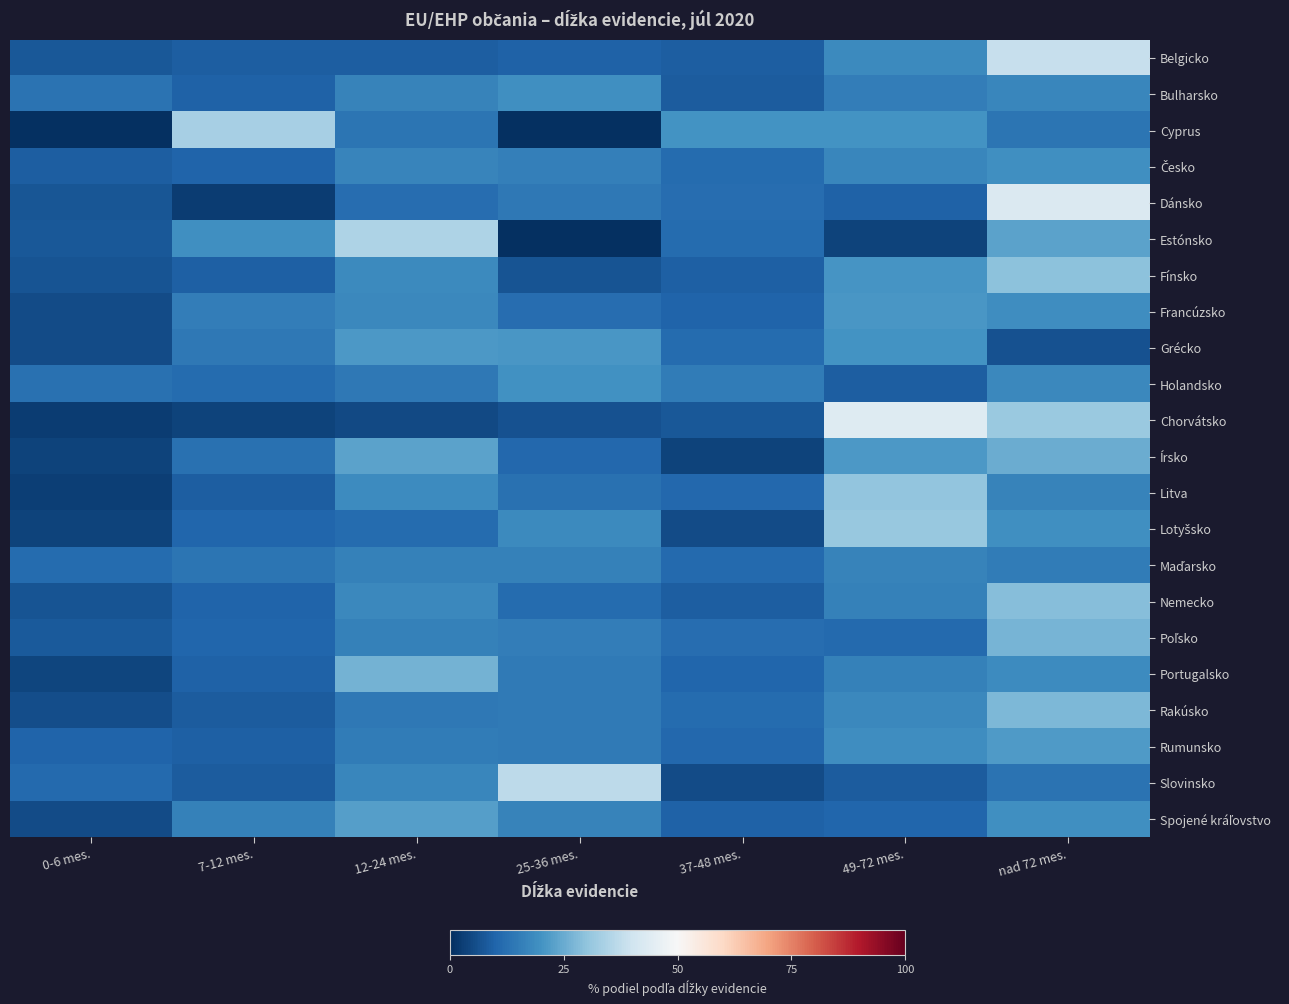

Rank the series by their maximum value, from highest to lowest.

Chorvátsko, Dánsko, Belgicko, Slovinsko, Estónsko, Cyprus, Lotyšsko, Litva, Fínsko, Nemecko, Rakúsko, Poľsko, Portugalsko, Írsko, Spojené kráľovstvo, Rumunsko, Grécko, Francúzsko, Holandsko, Česko, Bulharsko, Maďarsko